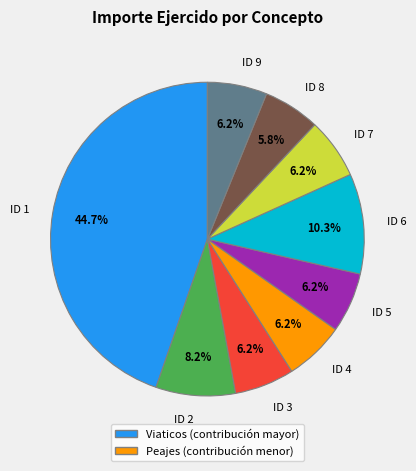

Which slice is the largest?

ID 1